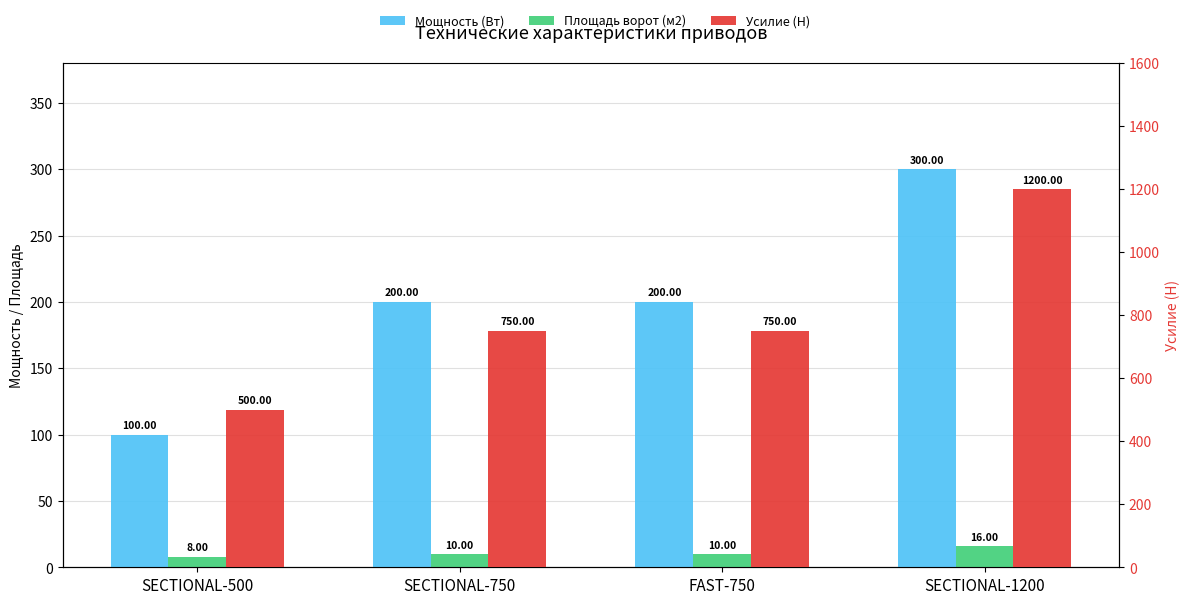

Reading left to right, extract all data points from this chart.

Мощность (Вт): 100	200	200	300
Площадь ворот (м2): 8	10	10	16
Усилие (Н): 500	750	750	1200